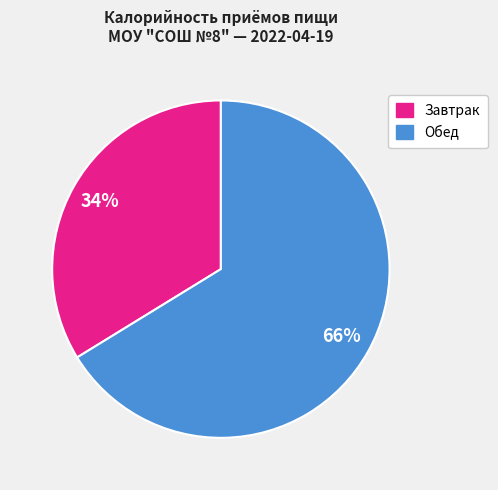

Is the sum of Обед and Завтрак greater than half?

Yes